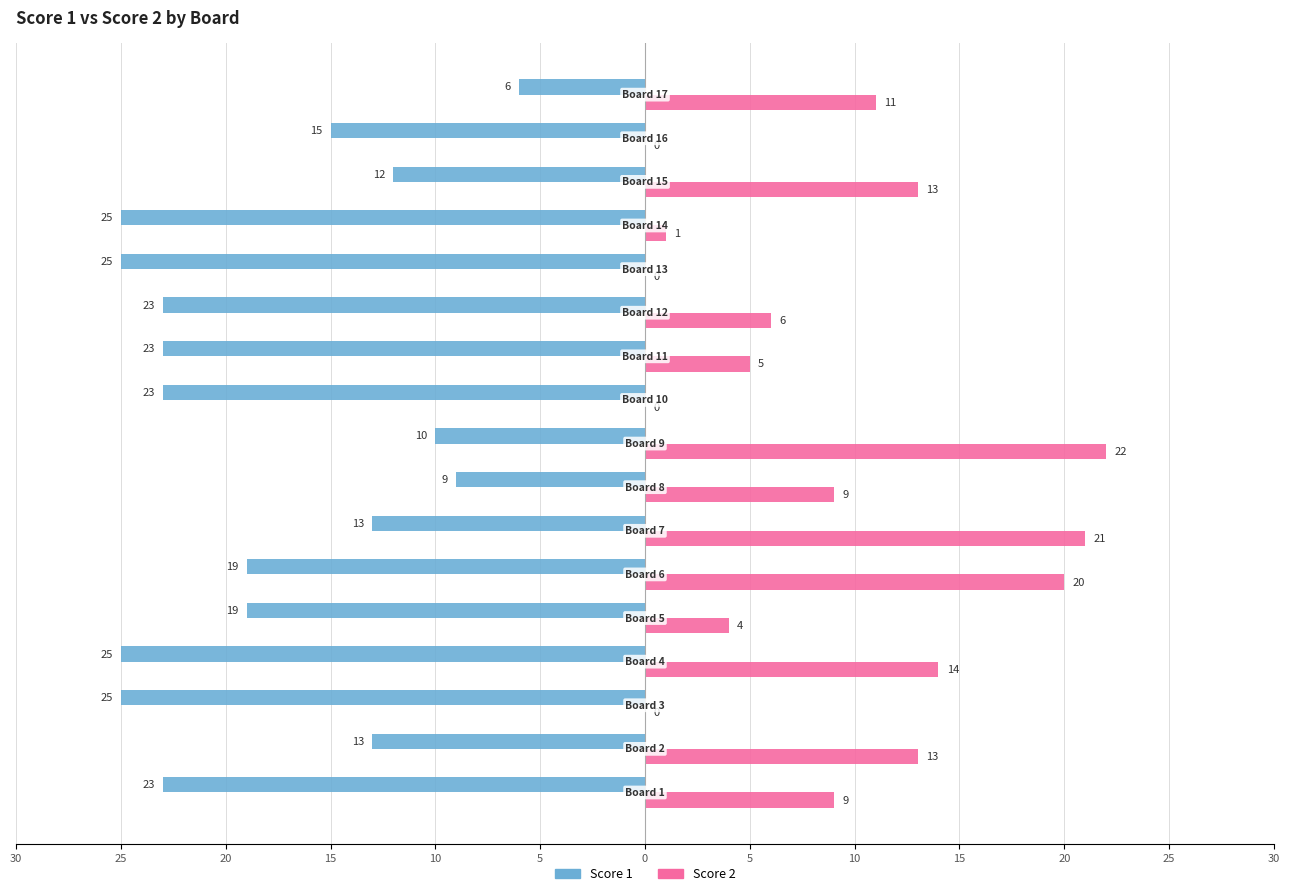

What are all the series names shown in the legend?

Score 1, Score 2